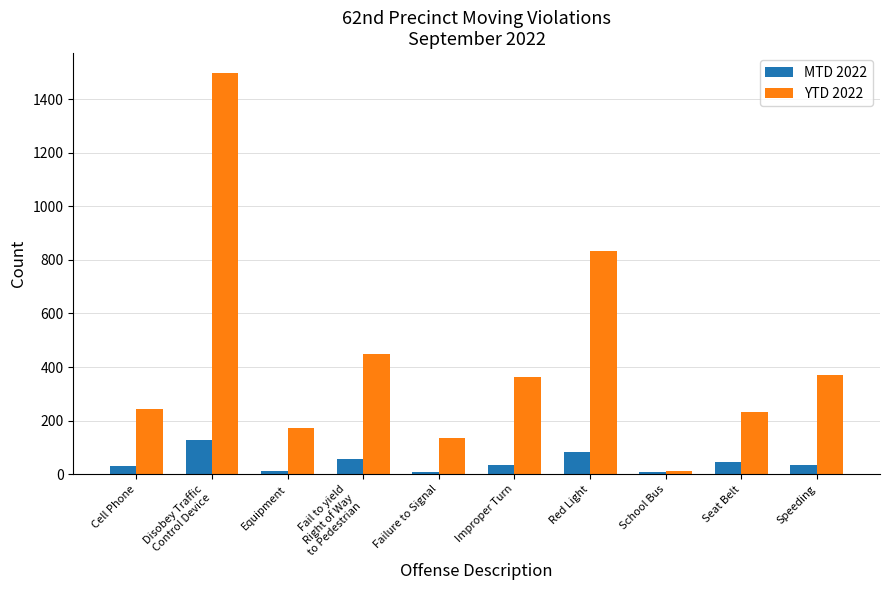

What is the value of the MTD 2022 bar at the 7th from the left?

82